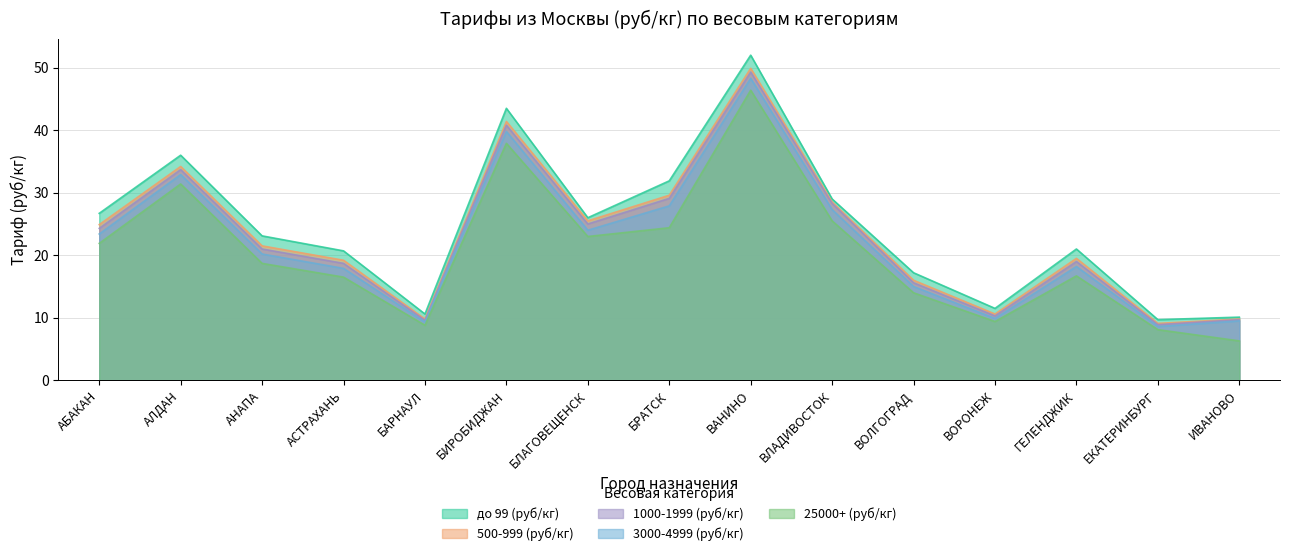

What is the minimum value shown in the chart?

6.3